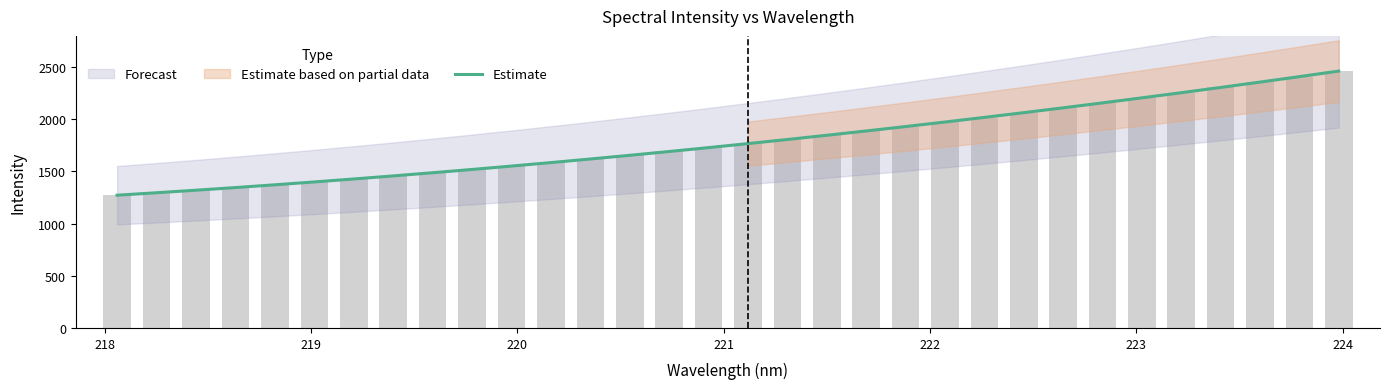

Are the bars grouped side by side (vs. stacked)?

No